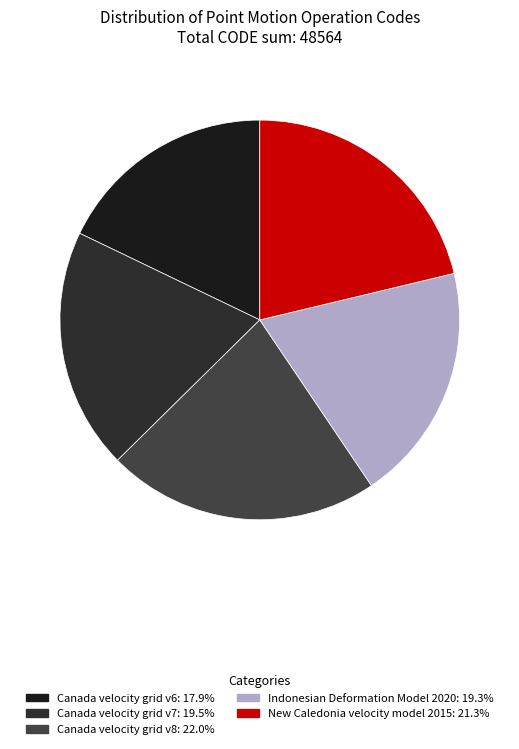

Count the number of slices in the pie.

5